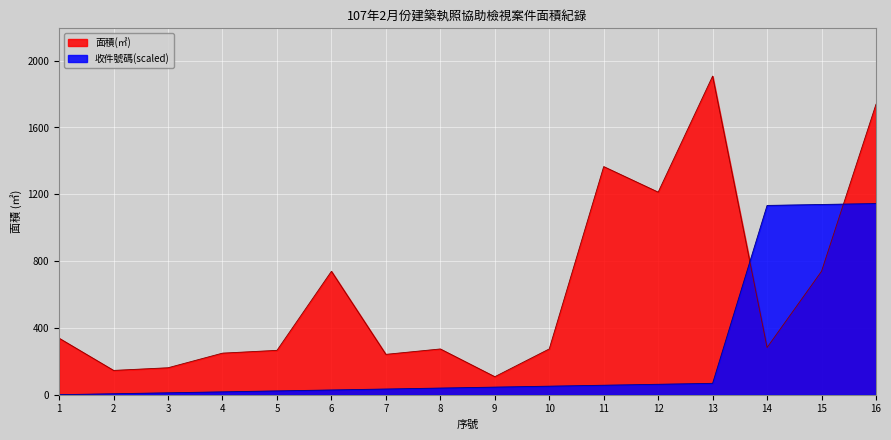

True or false: 收件號碼 has more than 0 points higher than both neighbors.

False